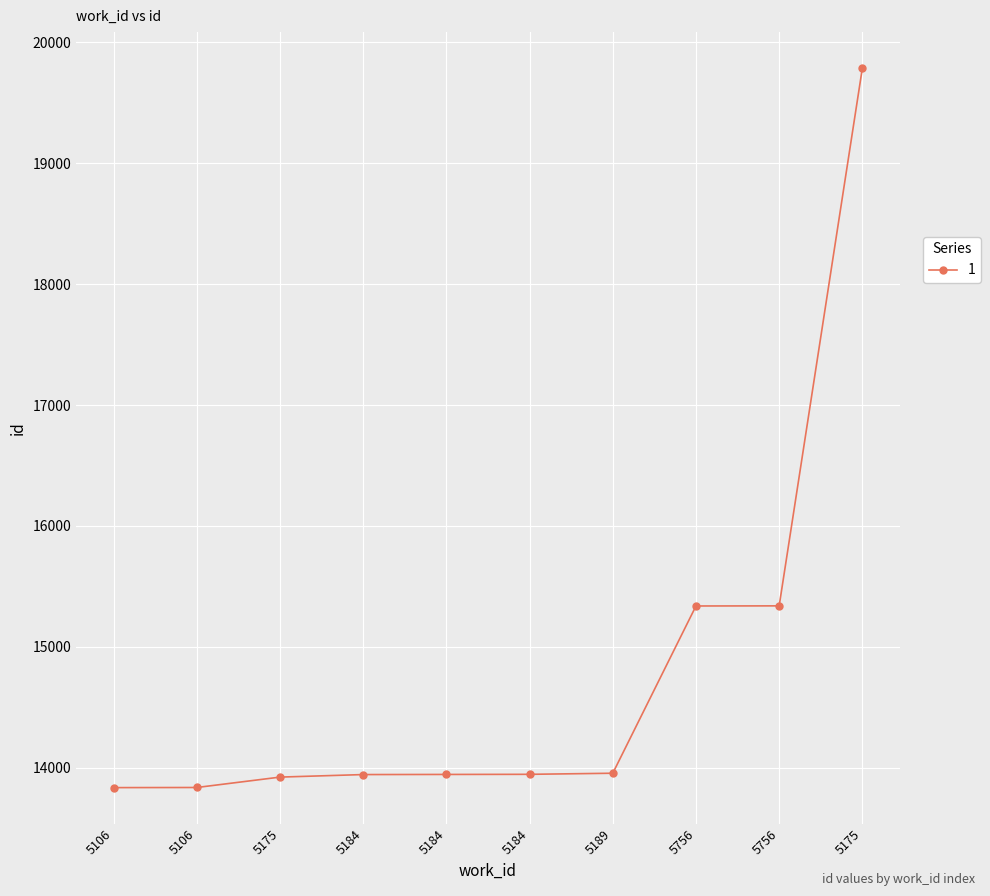

At which label is the value closest to 16811?

5756